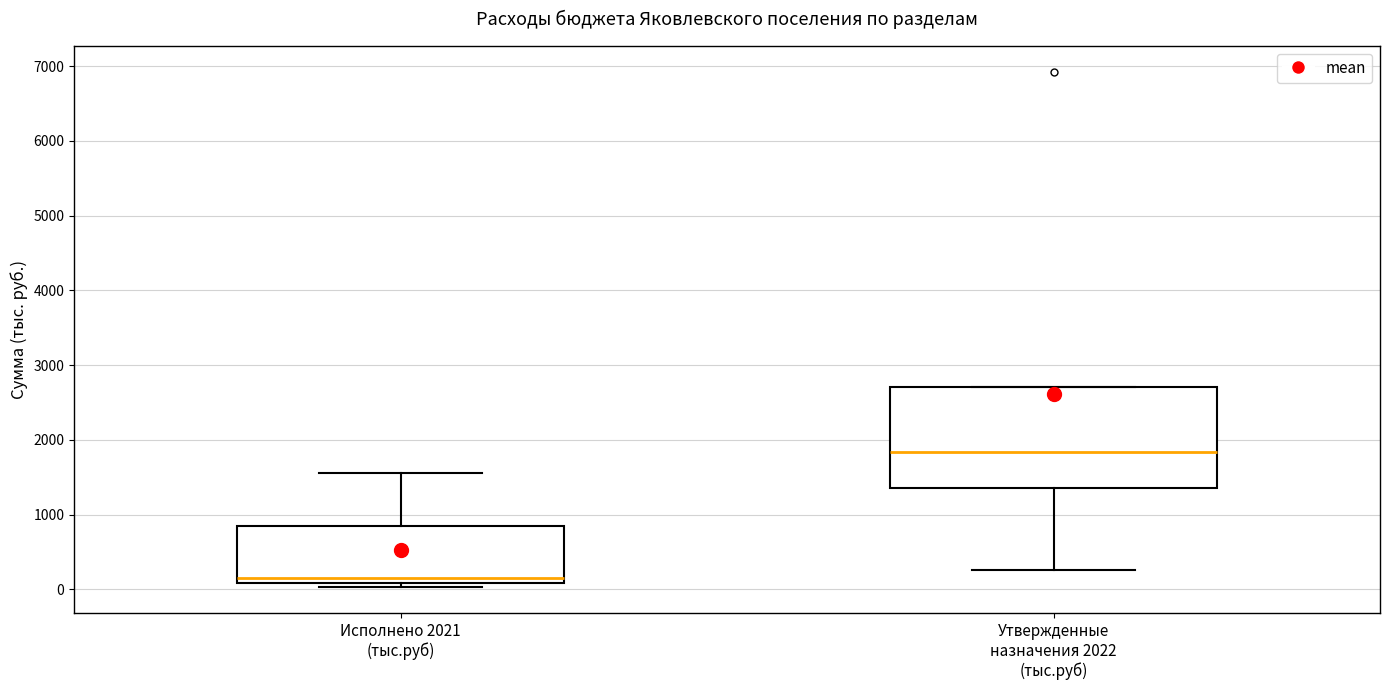

Reading left to right, read every box against the y-axis: the position of its median line, the range the box covers, and the ends of its whiskers. The values are not printed on the chart, so give them approximately, as read against the axis.

Исполнено 2021 (тыс.руб): median 100 (just above the box's lower edge), box 100 to 800, whiskers 0 to 1600
Утвержденные назначения 2022 (тыс.руб): median 1800, box 1400 to 2700, whiskers 300 to 2700